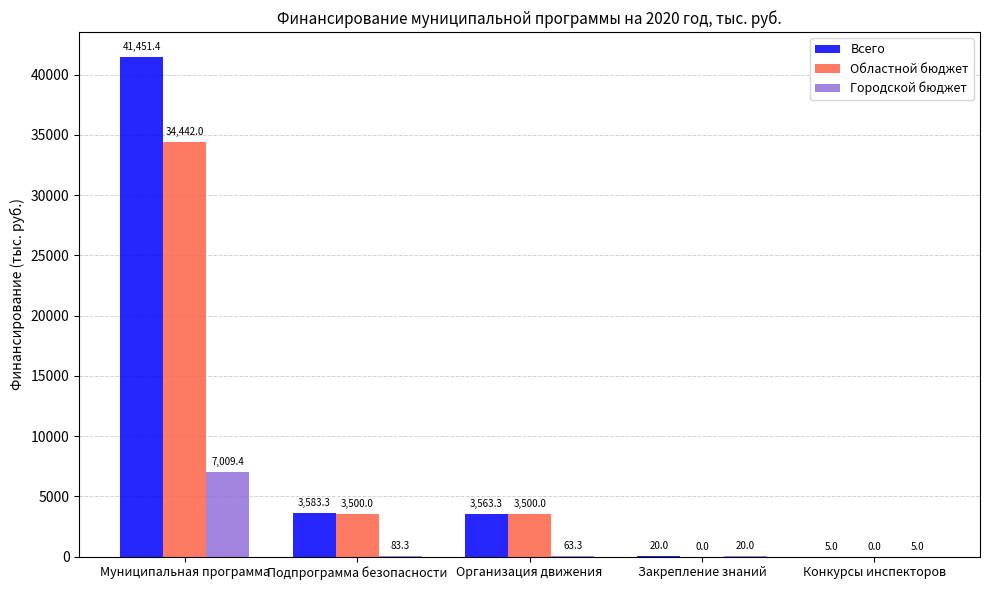

How many values in Областной бюджет are above zero?

3